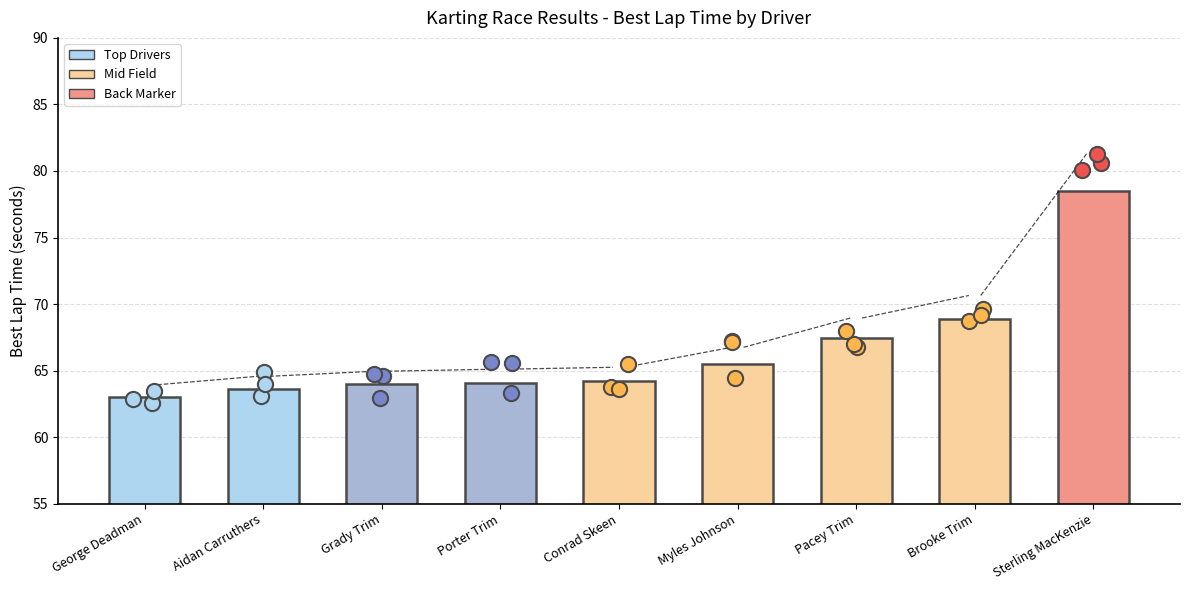

Which has a higher value, Pacey Trim or Brooke Trim?

Brooke Trim